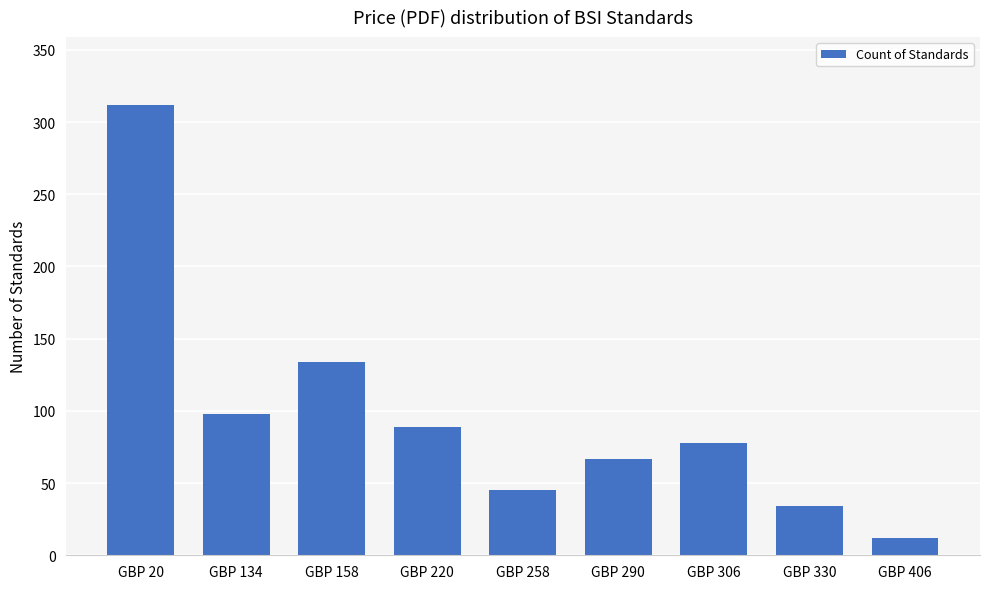

Where does the data first go above 78?

GBP 20